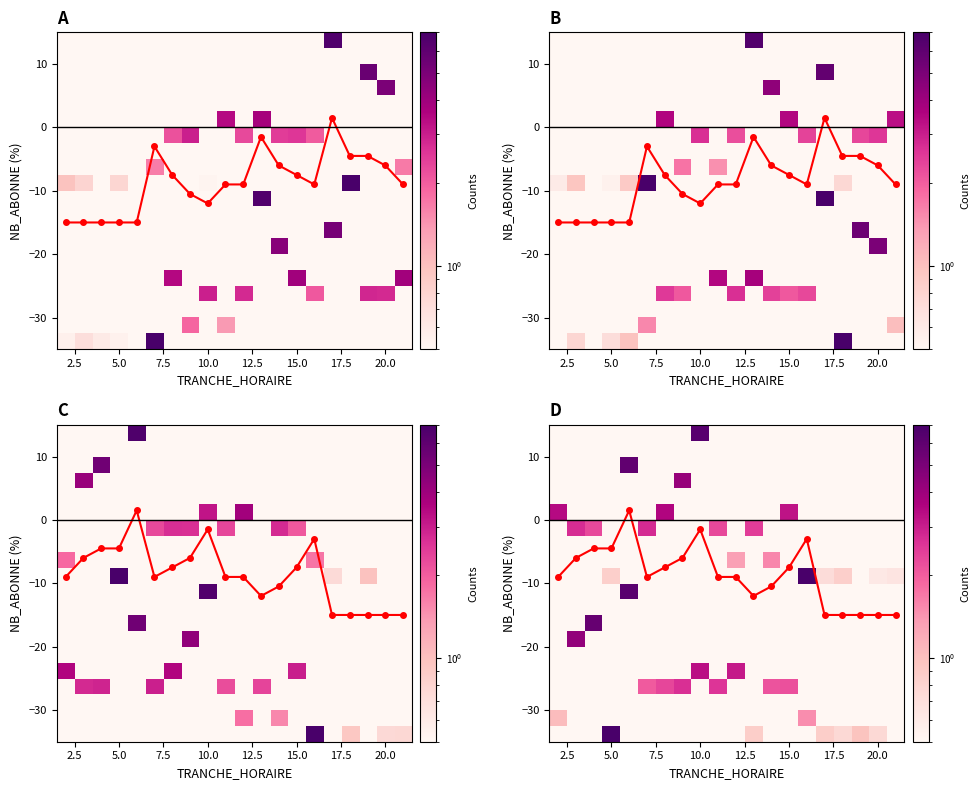

True or false: median has a value of -9.0 at 22.5.

True